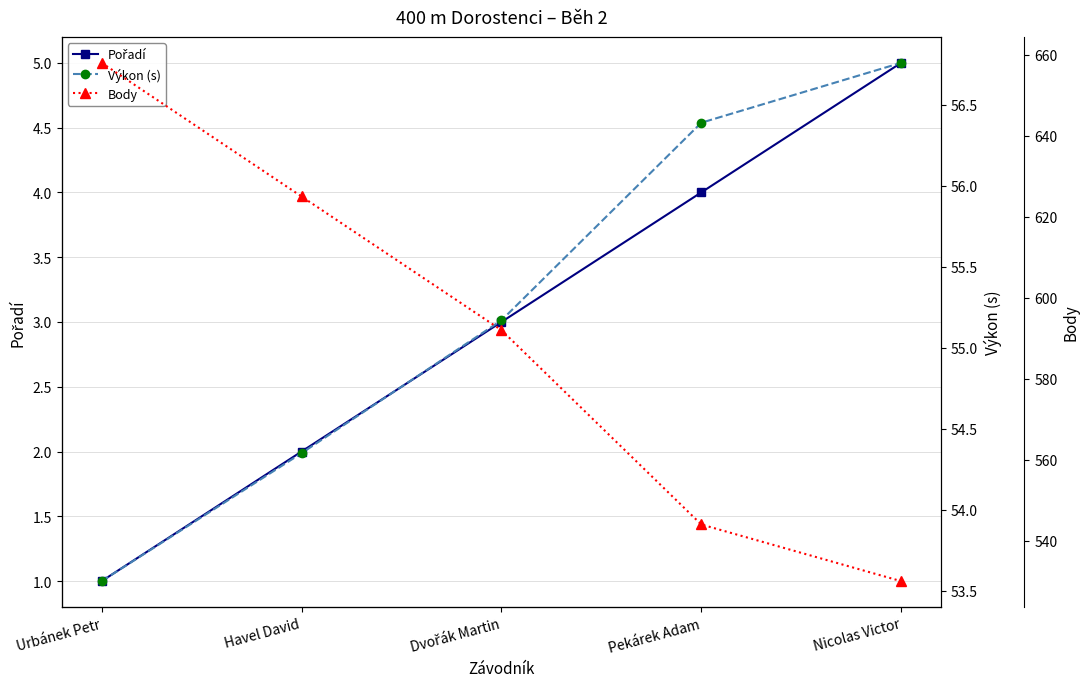

What is the label of the 1st point from the right?

Nicolas Victor